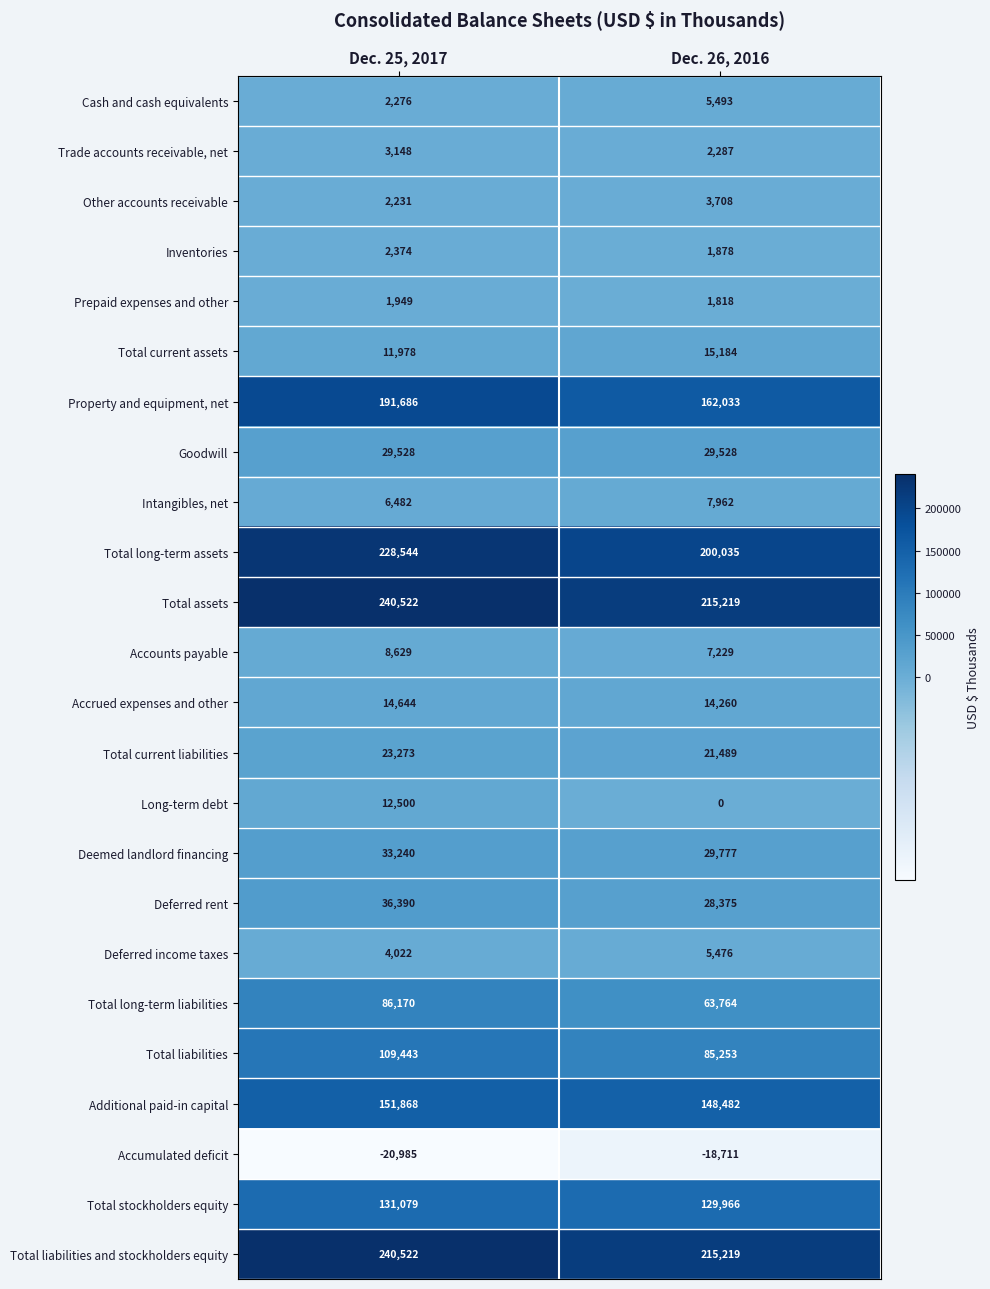

Read the Property and equipment, net value at Dec. 26, 2016, to the nearest 100.

162000